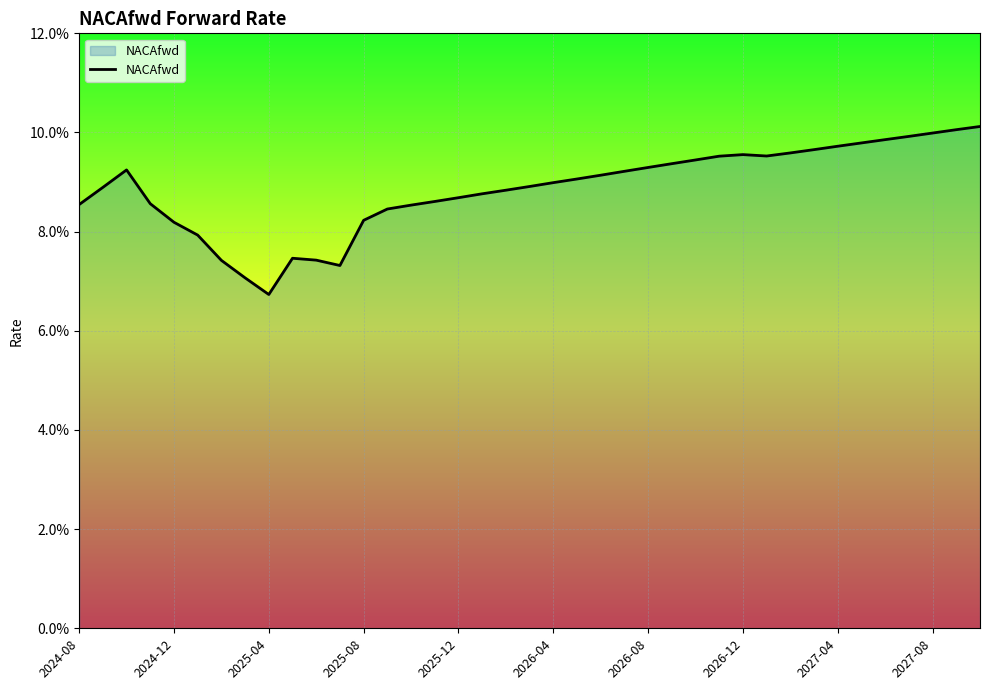

Does the chart have visible grid lines?

Yes